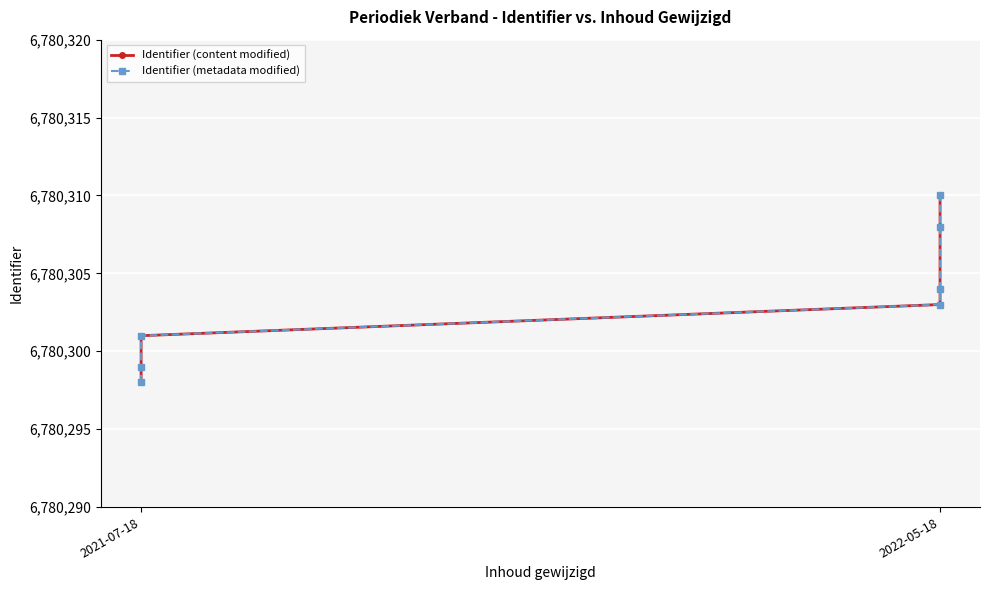

Is it true that Identifier (content modified) equals 6780303 at 3?

True